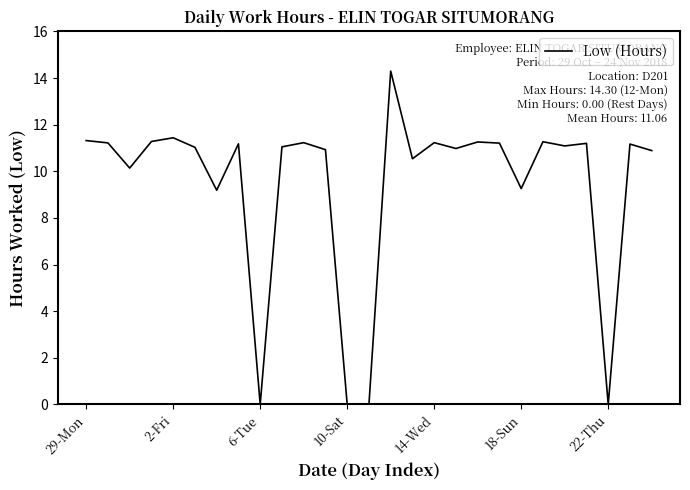

What is the difference between the maximum and minimum values?

14.3